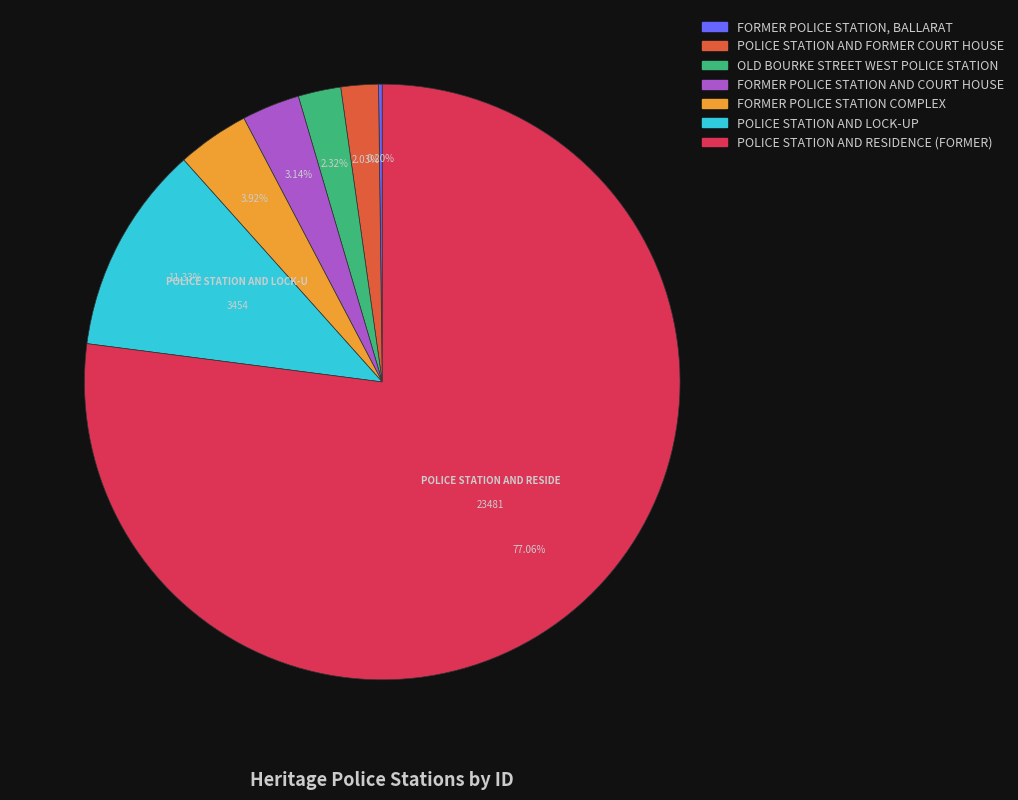

To the nearest percent, what portion does FORMER POLICE STATION AND COURT HOUSE represent?

3%